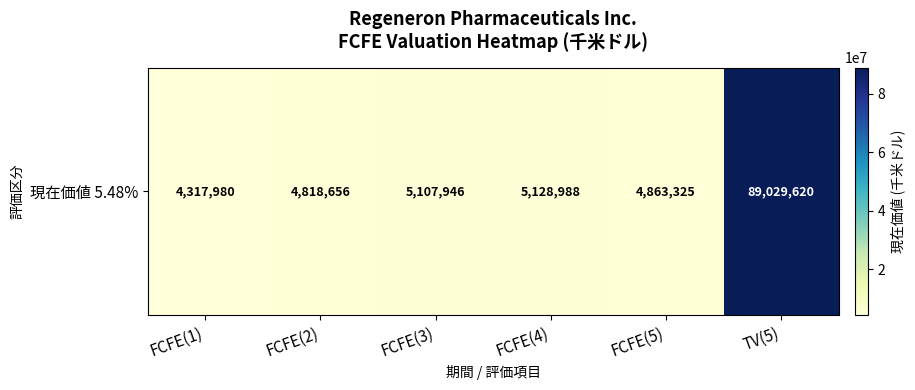

What is the difference between the values at FCFE(1) and FCFE(3)?

789966